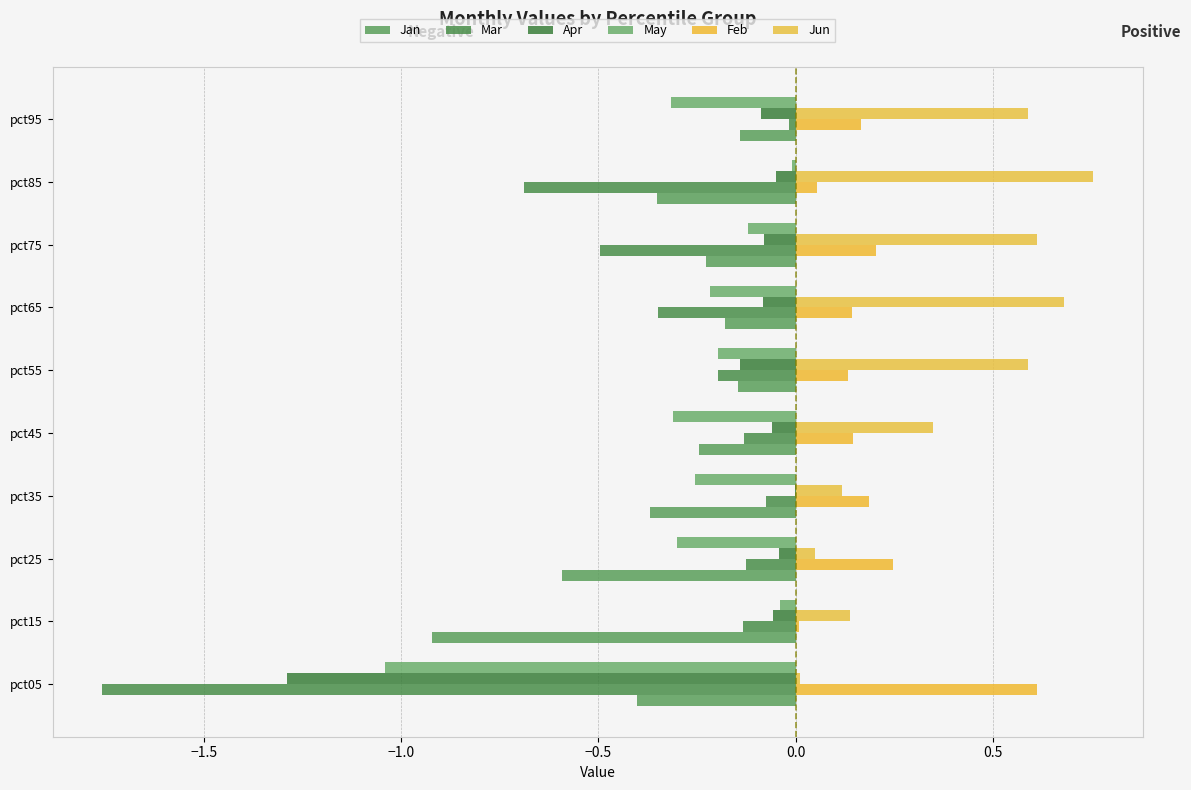

Rank the series by their maximum value, from highest to lowest.

Jun, Feb, Apr, May, Mar, Jan